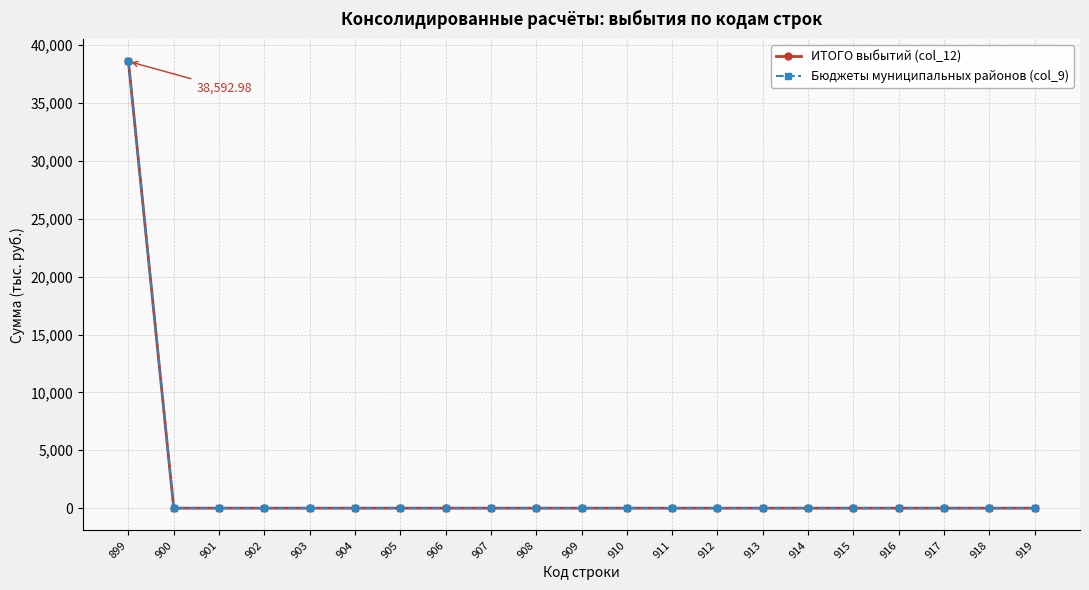

The ИТОГО выбытий (col_12) series shows 0.0 at 908. True or false?

True